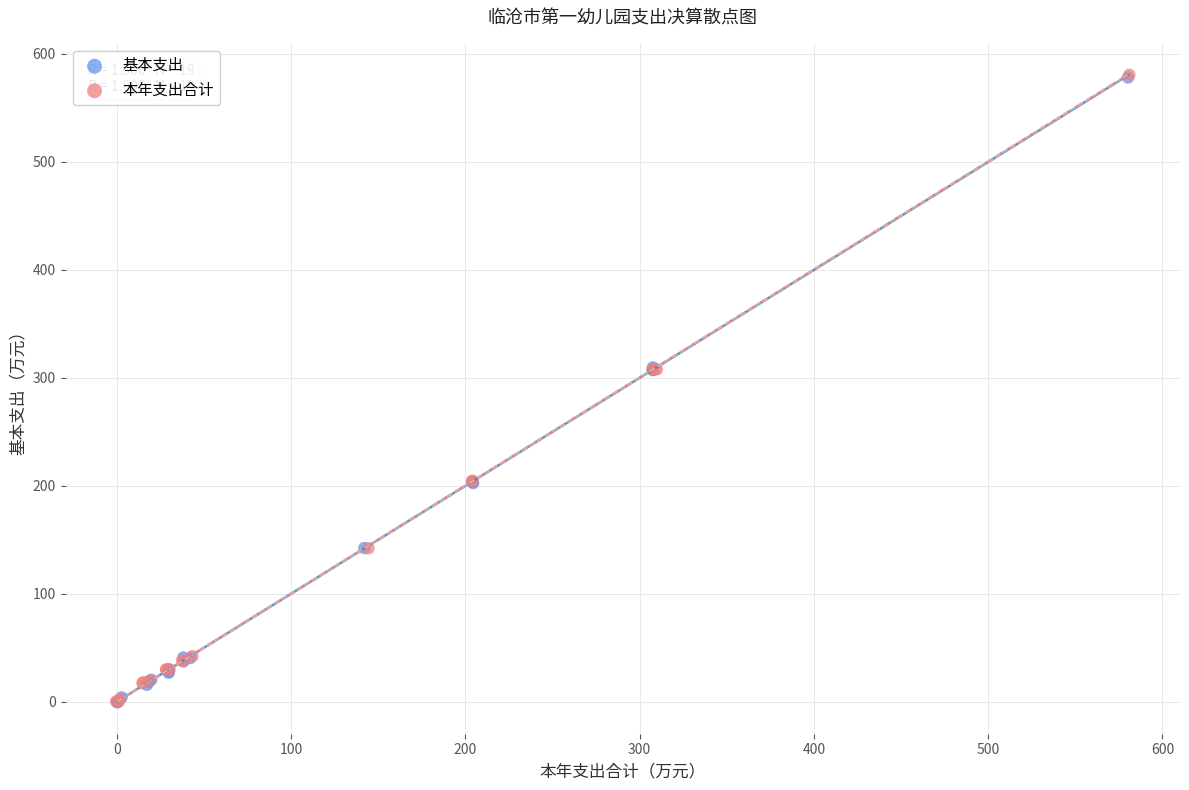

What are all the series names shown in the legend?

基本支出, 本年支出合计